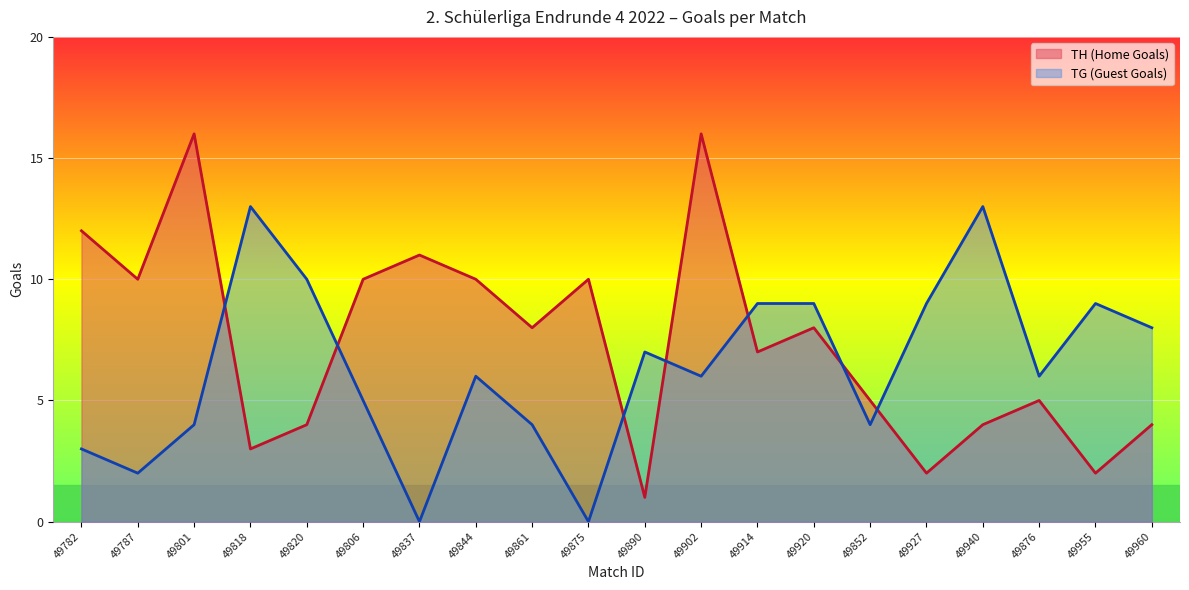

Reading left to right, what are all the values shown in this chart?

TH (Home Goals): 49782=12	49787=10	49801=16	49818=3	49820=4	49806=10	49837=11	49844=10	49861=8	49875=10	49890=1	49902=16	49914=7	49920=8	49852=5	49927=2	49940=4	49876=5	49955=2	49960=4
TG (Guest Goals): 49782=3	49787=2	49801=4	49818=13	49820=10	49806=5	49837=0	49844=6	49861=4	49875=0	49890=7	49902=6	49914=9	49920=9	49852=4	49927=9	49940=13	49876=6	49955=9	49960=8